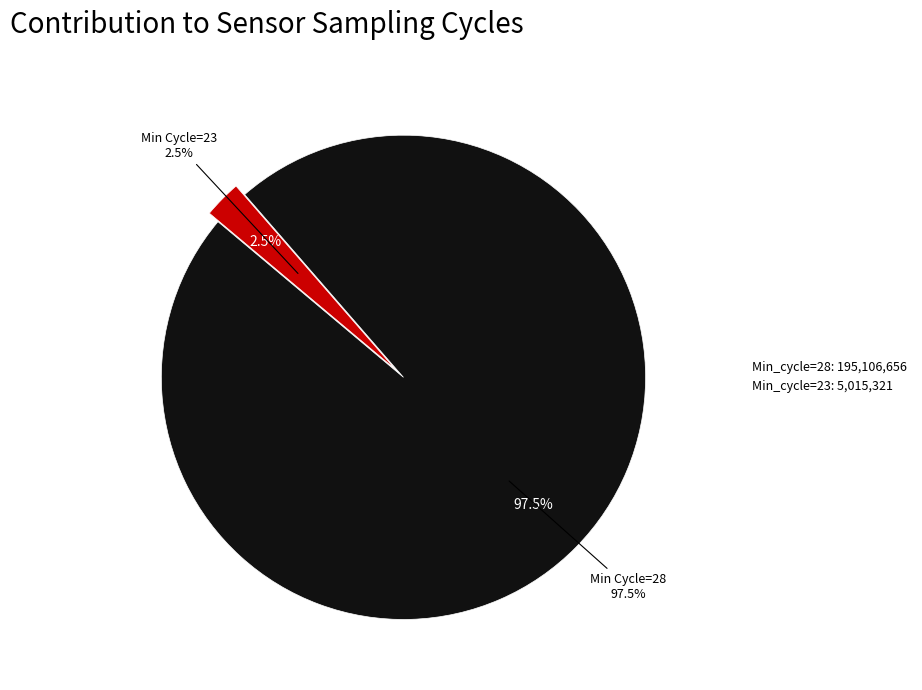

Does 28 account for over 50% of the chart?

No